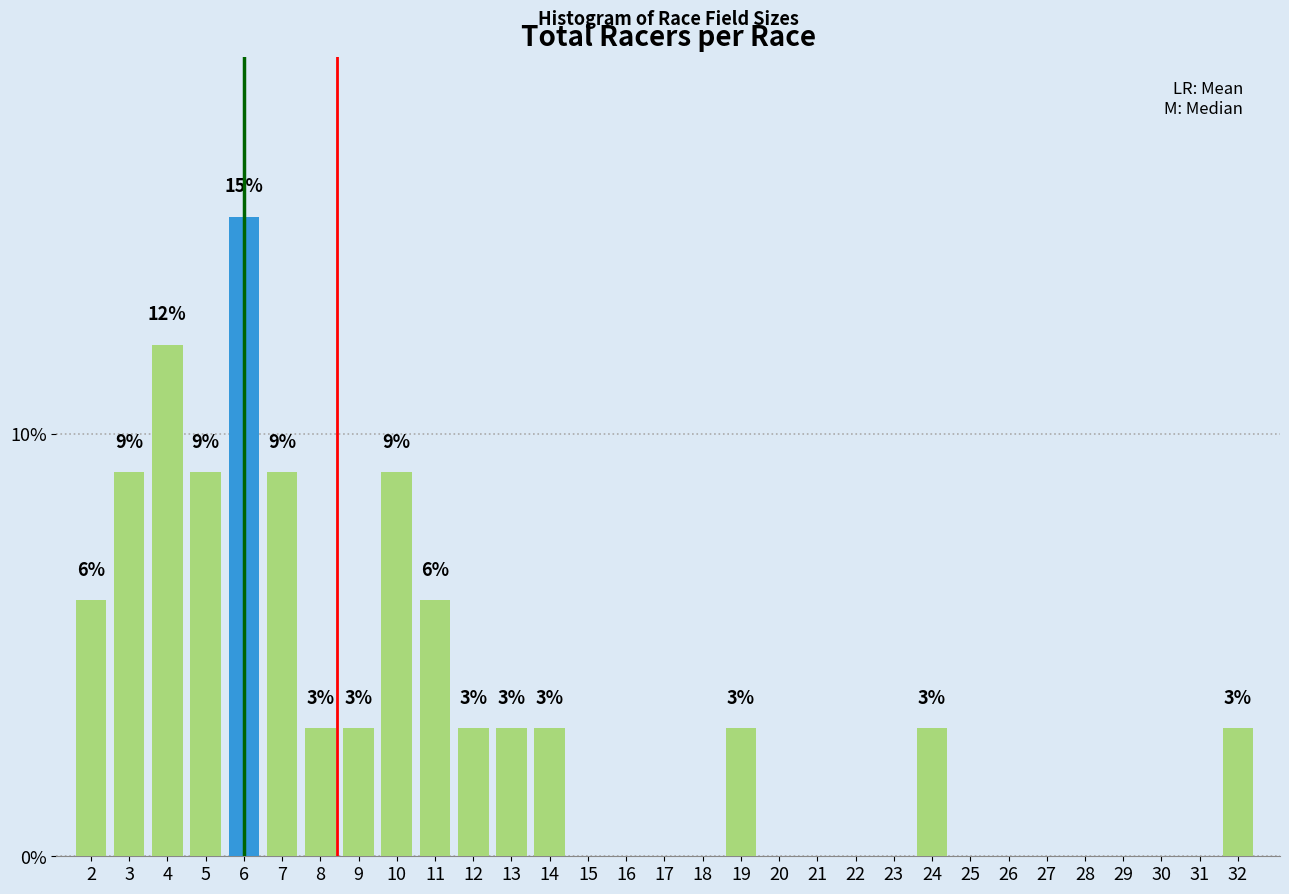

The chart shows a value of 8.8 at 25. True or false?

False